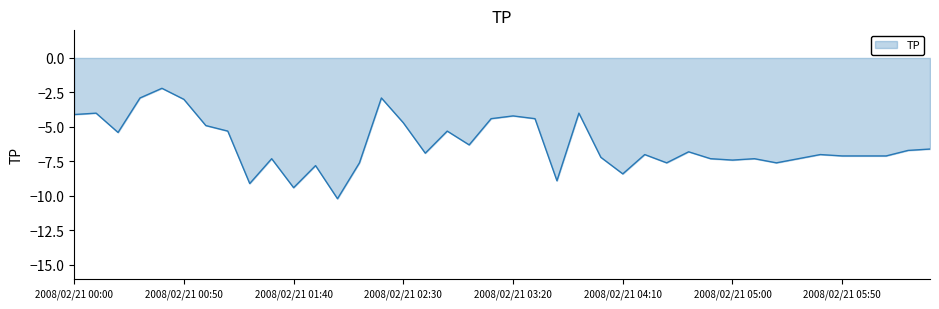

What is the minimum value shown in the chart?

-10.2